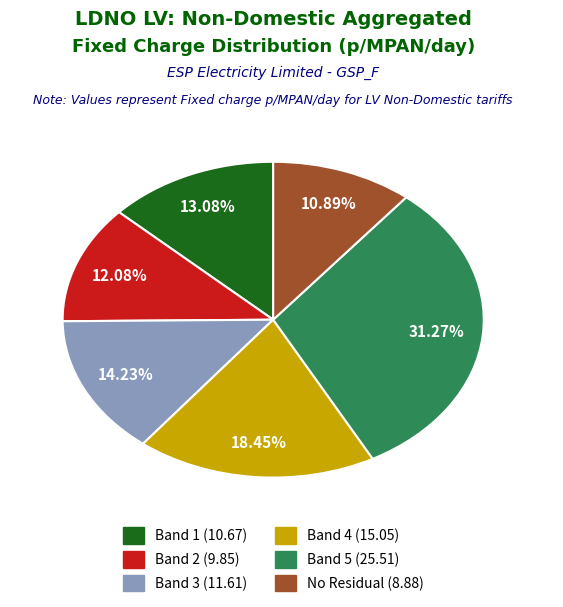

How many segments does this pie chart have?

6